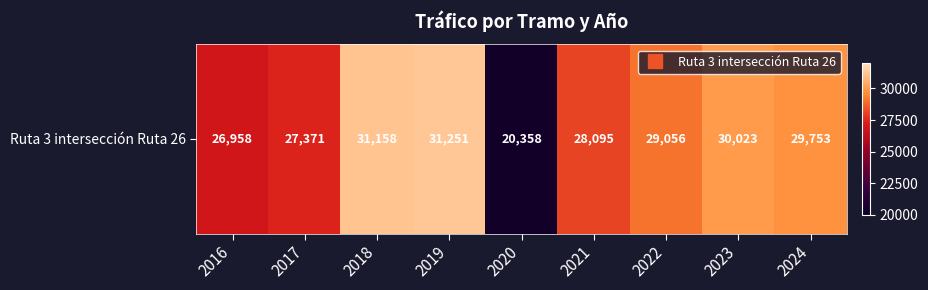

What is the average value?

28225